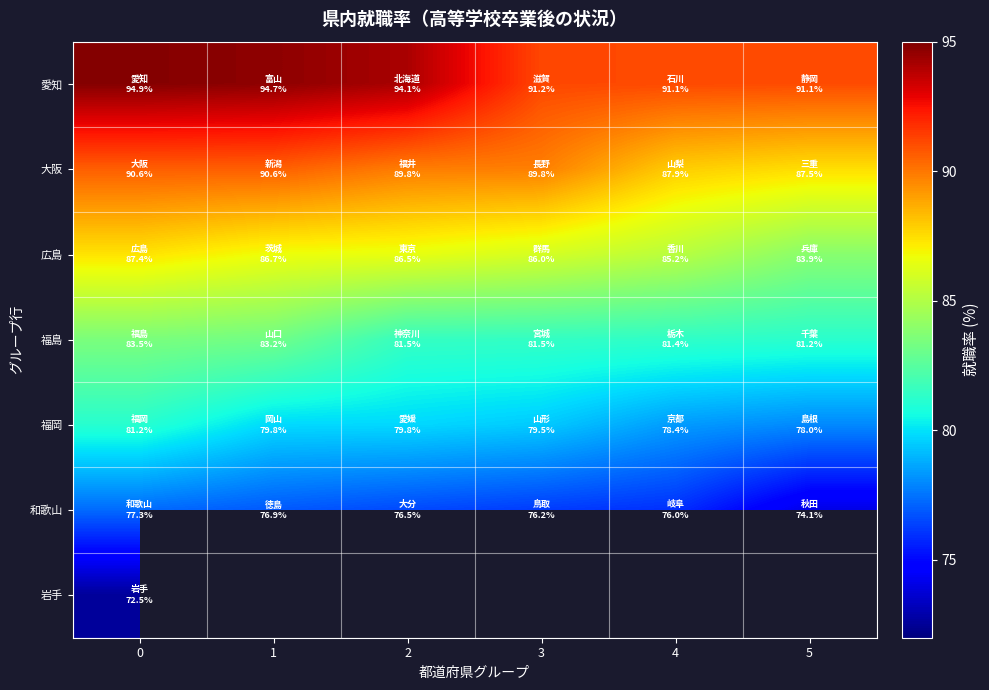

How many data points in row_2 are above 86?

4